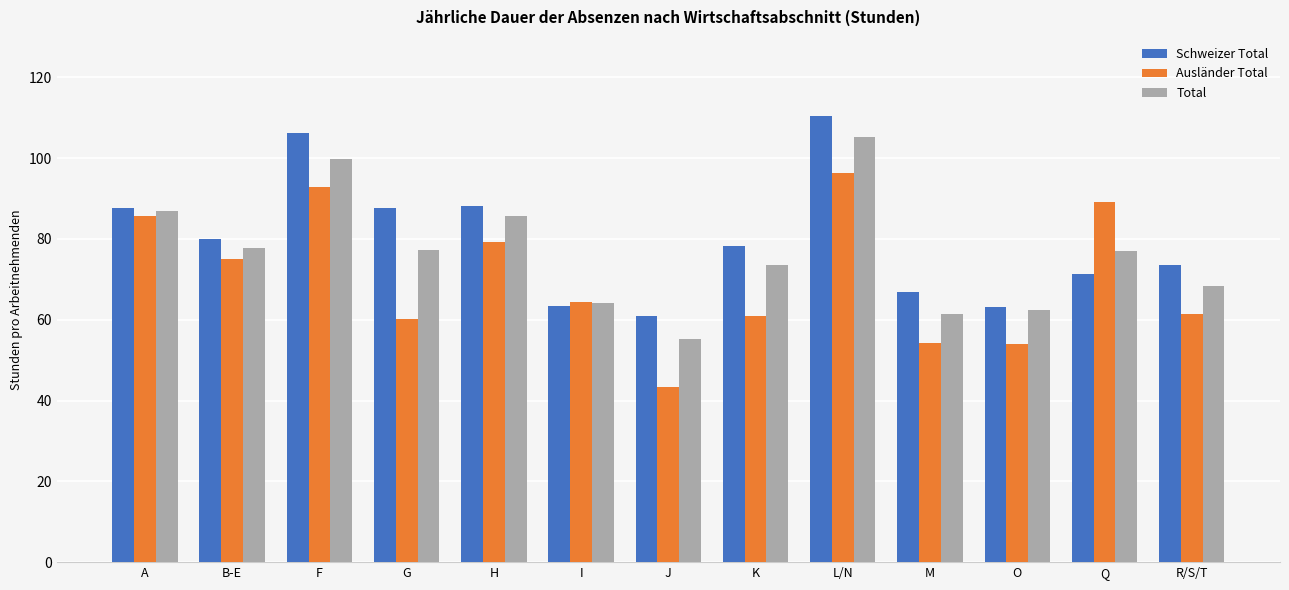

What are all the series names shown in the legend?

Schweizer Total, Ausländer Total, Total